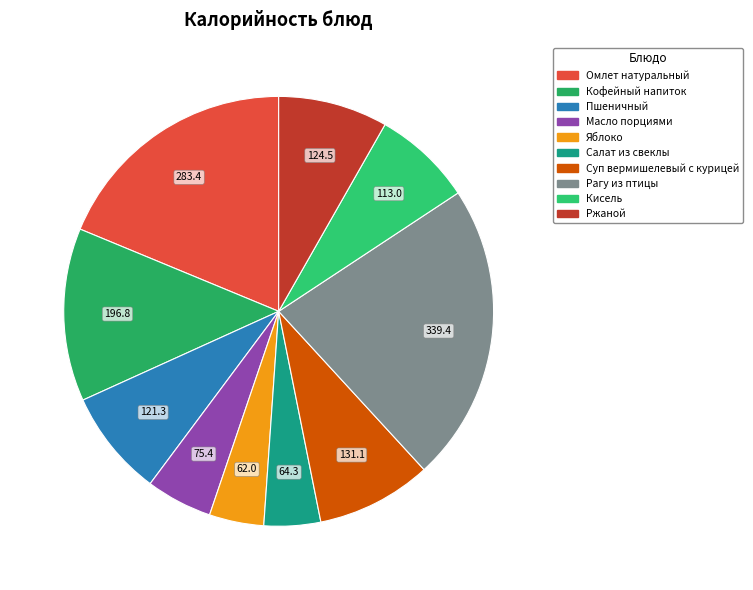

Is it true that Яблоко is 17% of the pie?

False